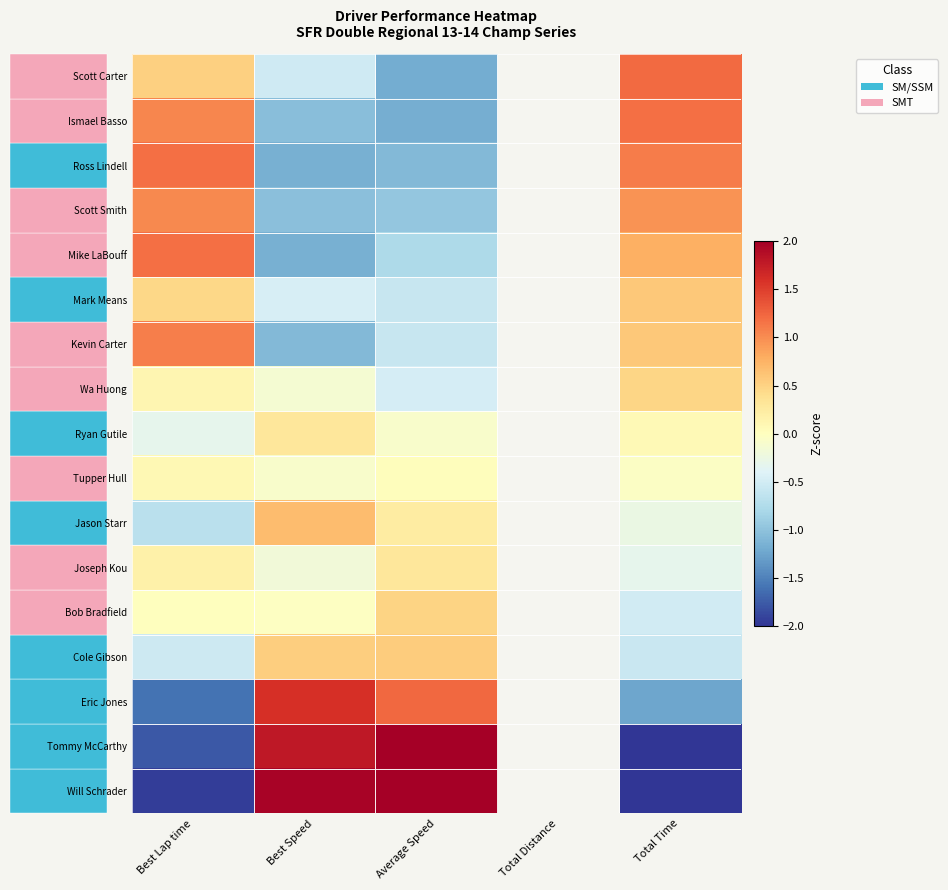

Which label corresponds to the largest value in the chart?

Average Speed